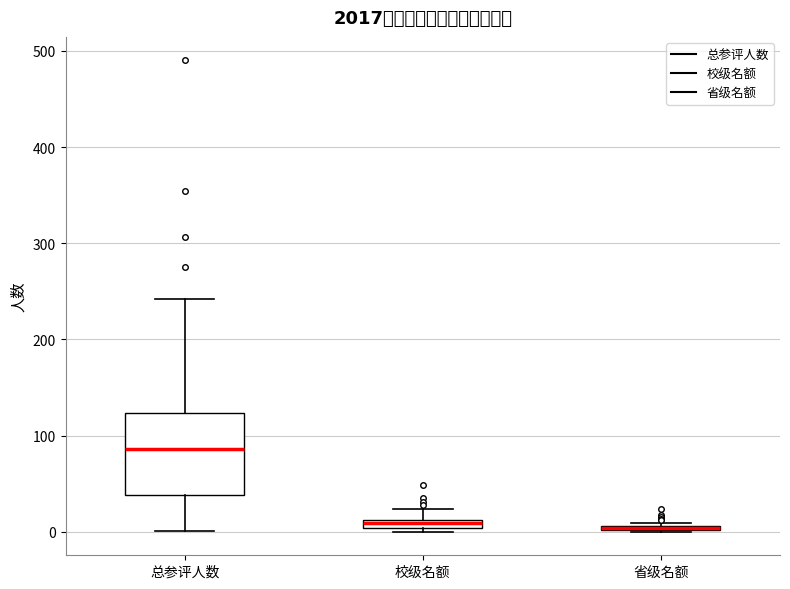

Comparing the boxes themselves (not the whiskers), which one is the tallest?

总参评人数